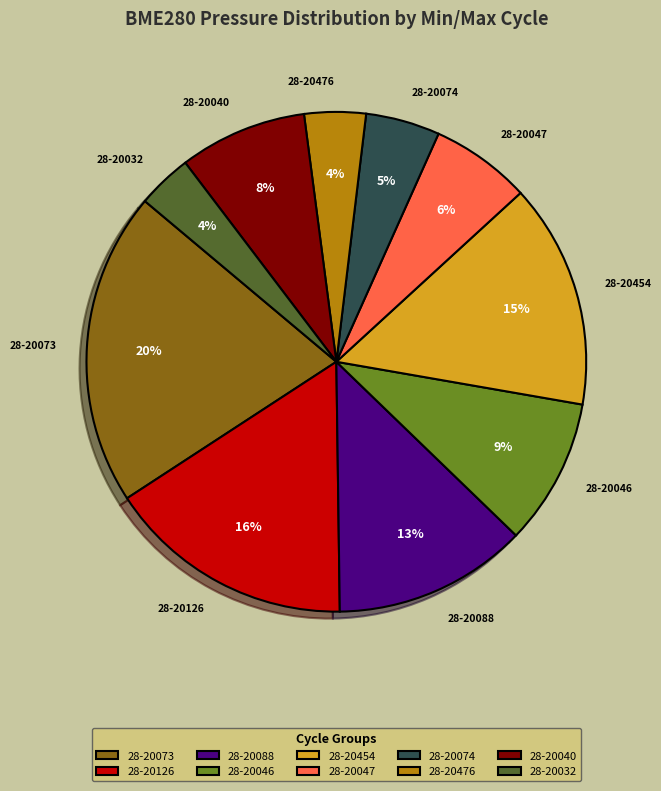

What is the largest slice in the pie chart?

28-20073